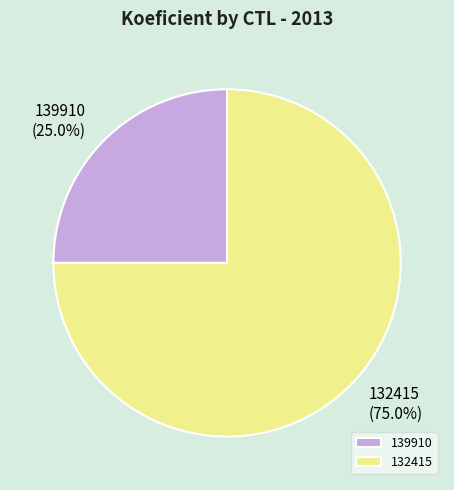

Is 132415 the majority of the pie?

Yes